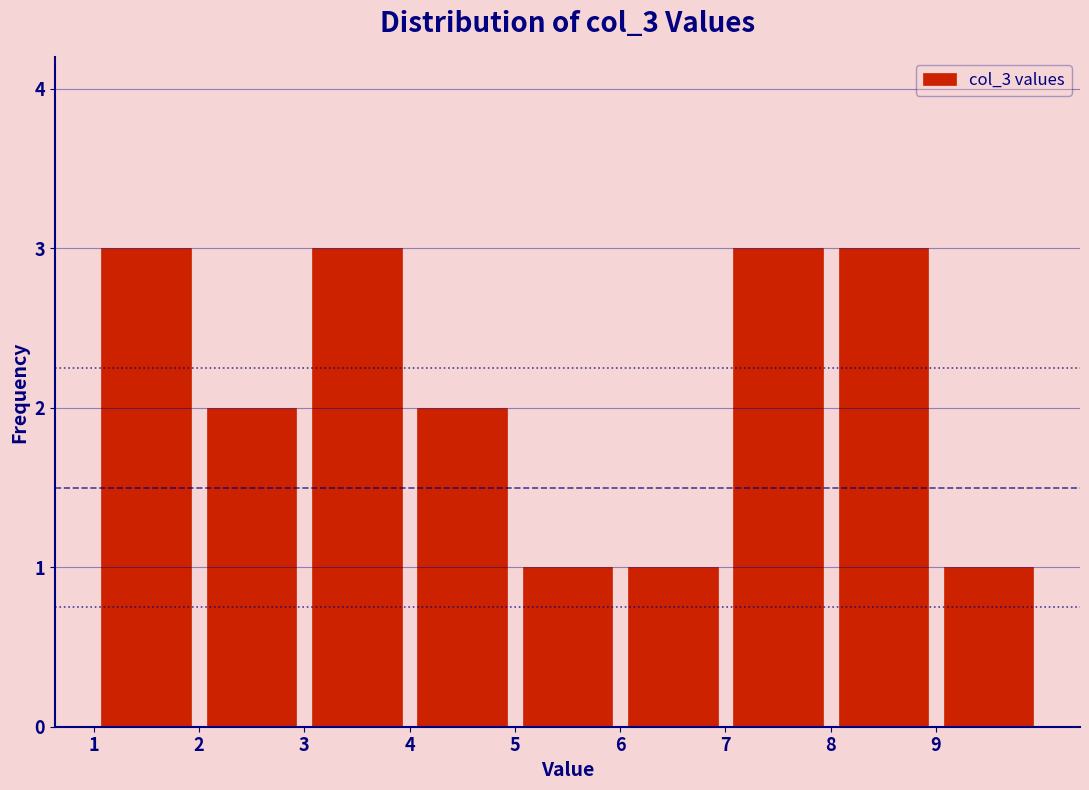

Reading left to right, list every bar in this chart as the range it spans on the x-axis followed by its height. The values are not printed on the chart, so give them approximately, as read against the axis.

1 to 2: 3
2 to 3: 2
3 to 4: 3
4 to 5: 2
5 to 6: 1
6 to 7: 1
7 to 8: 3
8 to 9: 3
9 to 10: 1